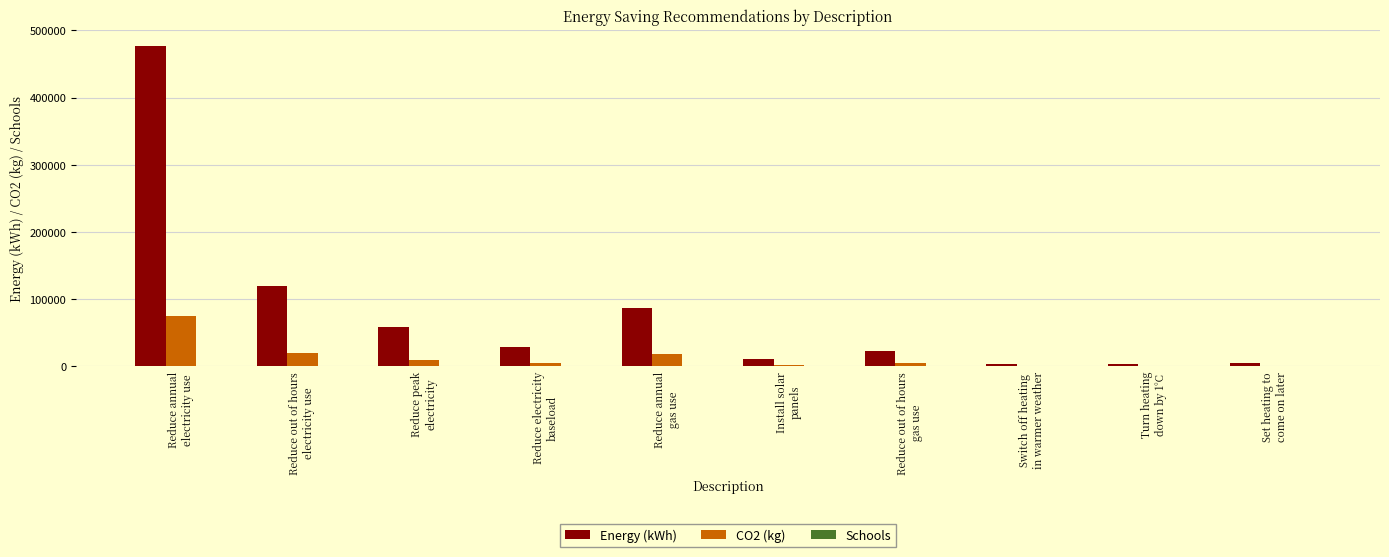

How many groups of bars are there?

10